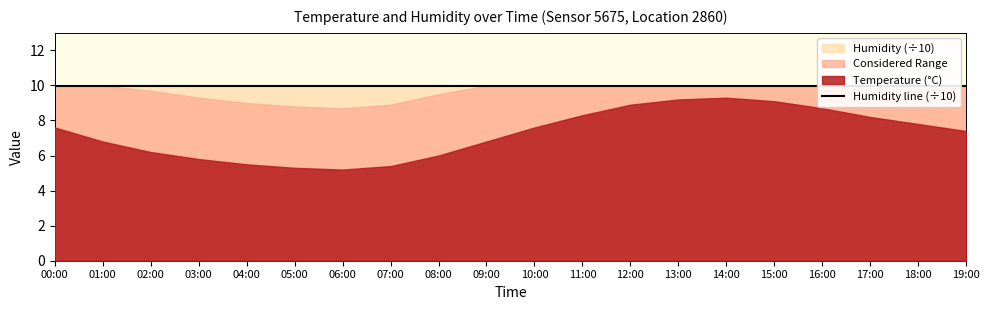

At which category is the sum across all series the highest?

14:00